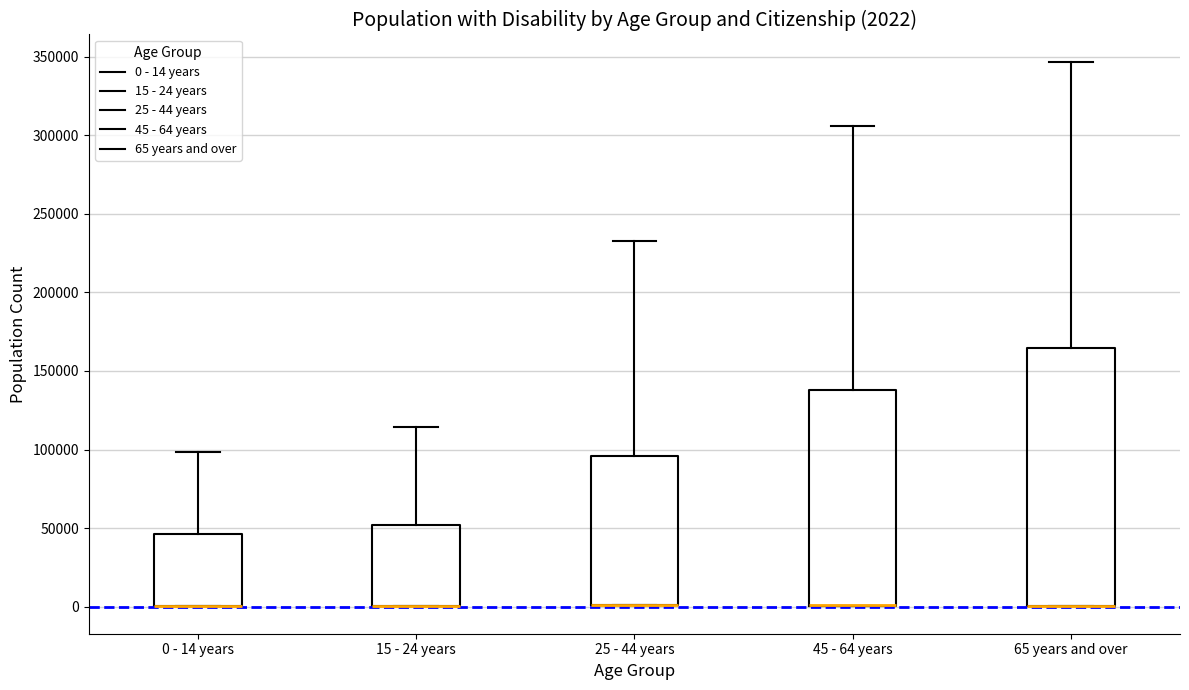

Comparing the boxes themselves (not the whiskers), which one is the tallest?

65 years and over